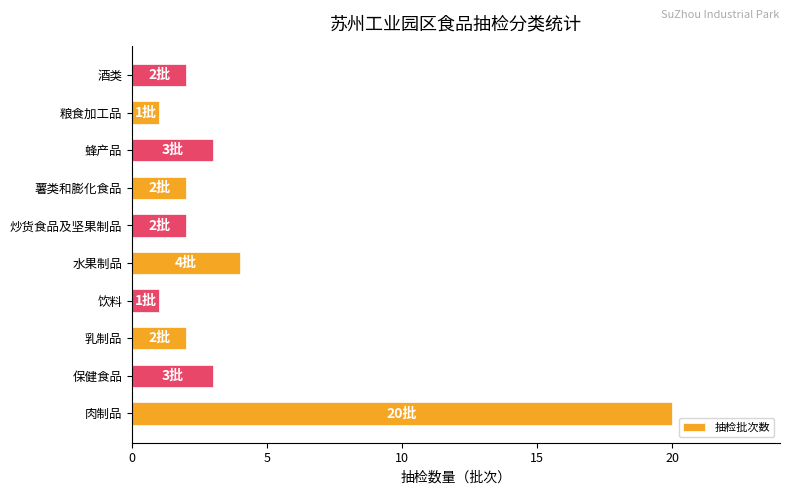

What is the change in value from 饮料 to 酒类?

+1